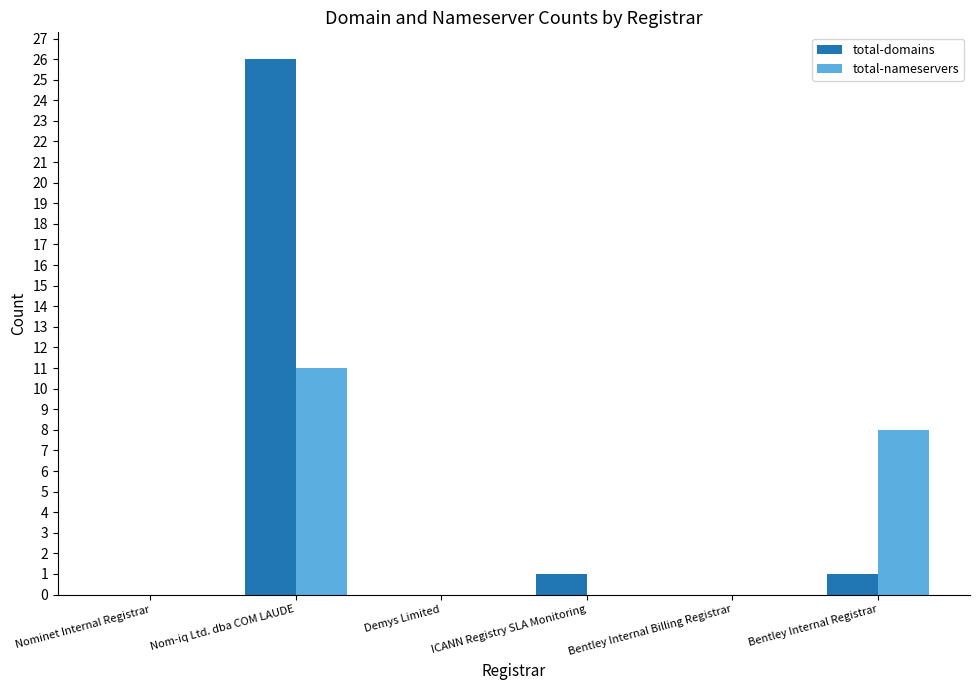

Reading left to right, what are all the values shown in this chart?

total-domains: Nominet Internal Registrar=0	Nom-iq Ltd. dba COM LAUDE=26	Demys Limited=0	ICANN Registry SLA Monitoring=1	Bentley Internal Billing Registrar=0	Bentley Internal Registrar=1
total-nameservers: Nominet Internal Registrar=0	Nom-iq Ltd. dba COM LAUDE=11	Demys Limited=0	ICANN Registry SLA Monitoring=0	Bentley Internal Billing Registrar=0	Bentley Internal Registrar=8